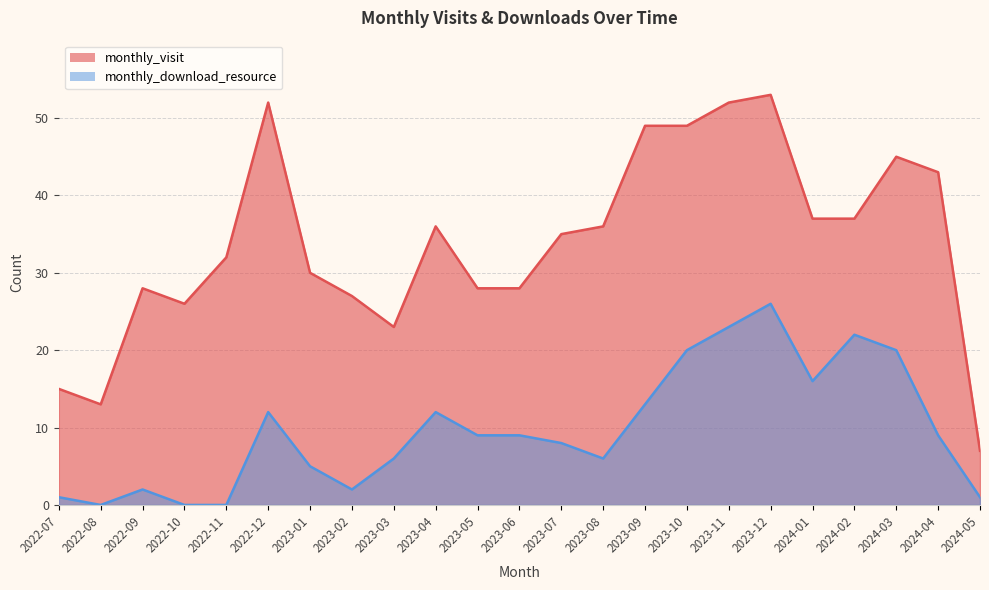

What is the value of the monthly_download_resource point at the 6th from the left?

12